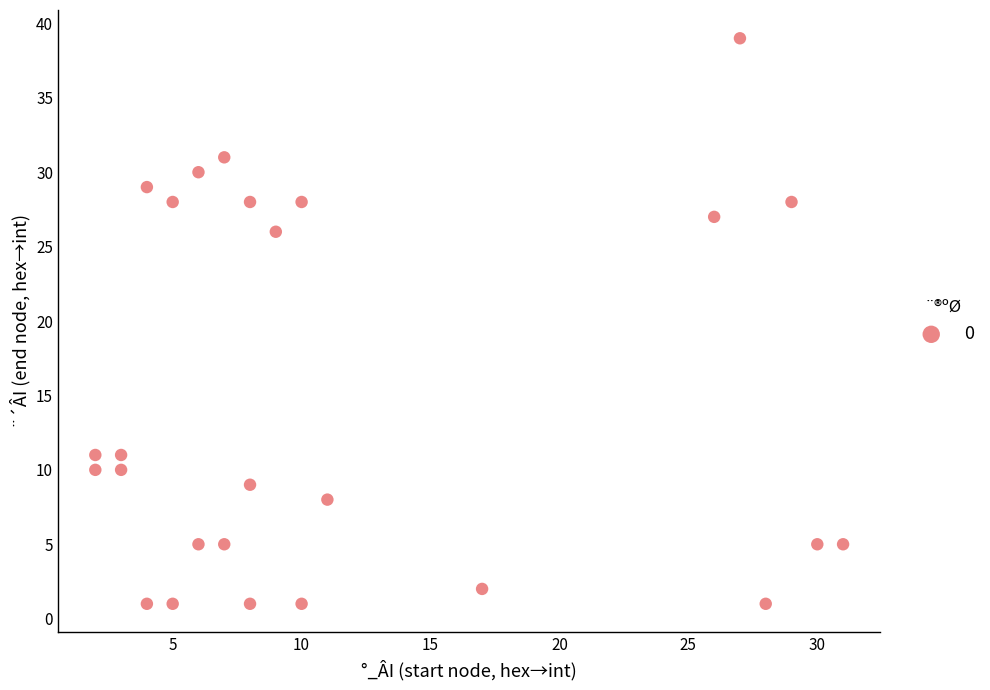

What is the range of X values (max minus min)?

29